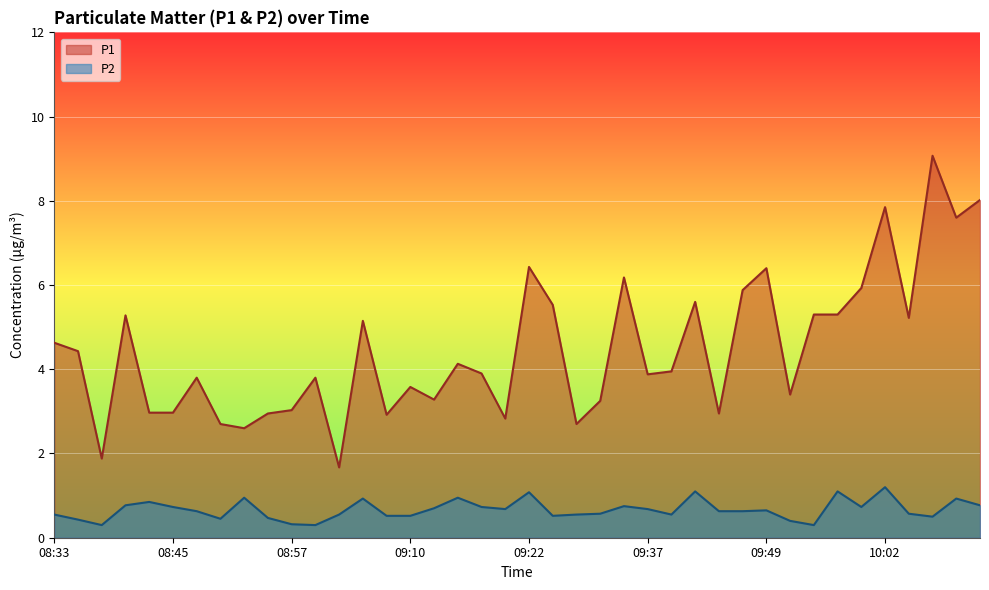

In P1, how many points are higher than both neighbors (excluding endpoints)?

12